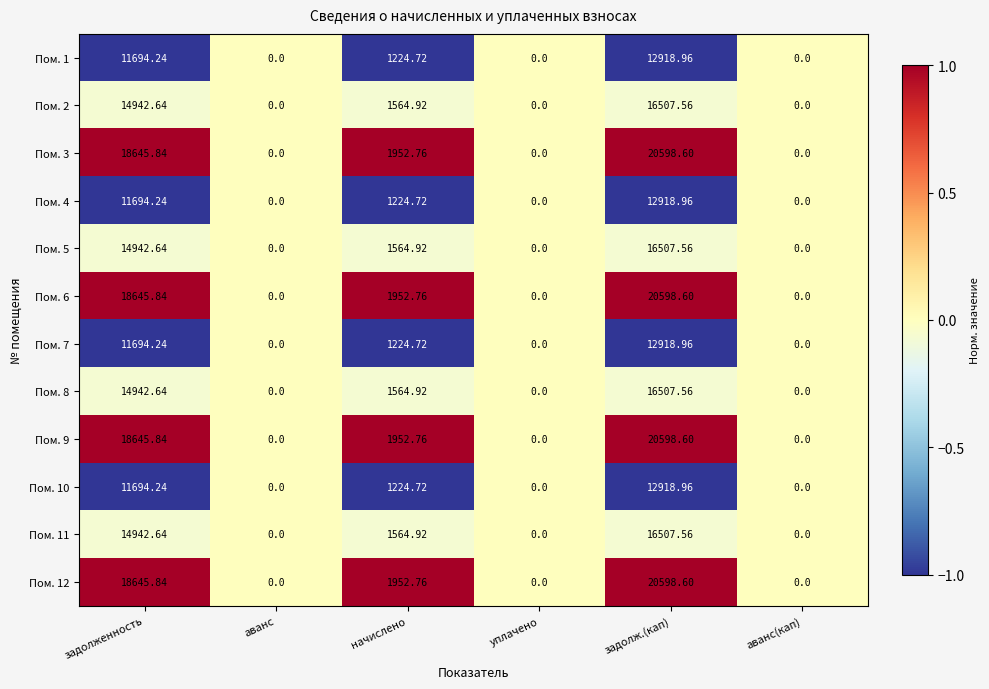

Which category has the highest value across all series?

задолж.(кап)